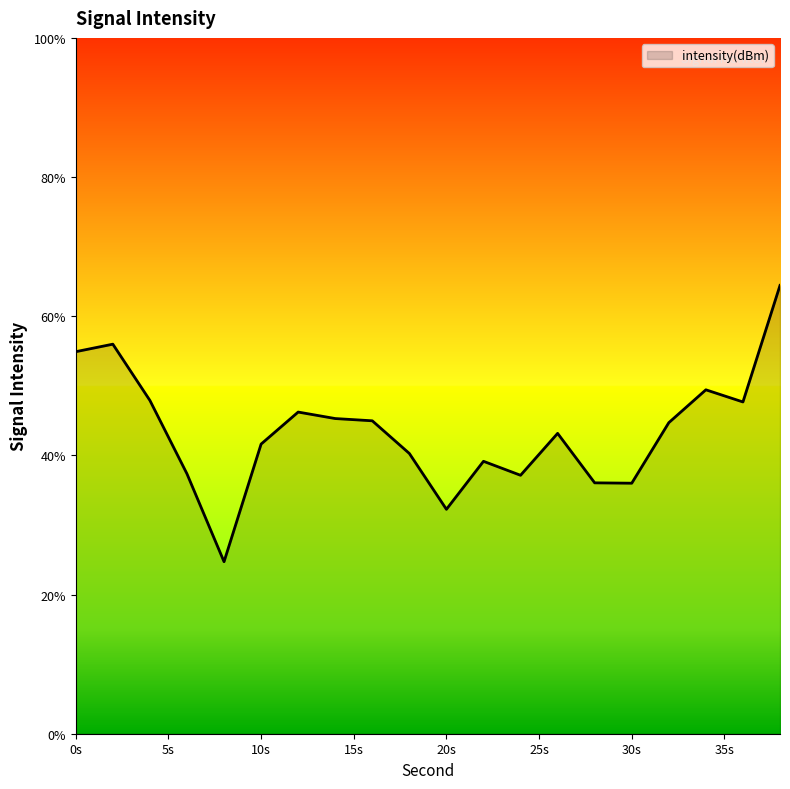

What is the difference between the maximum and minimum values?

39.7